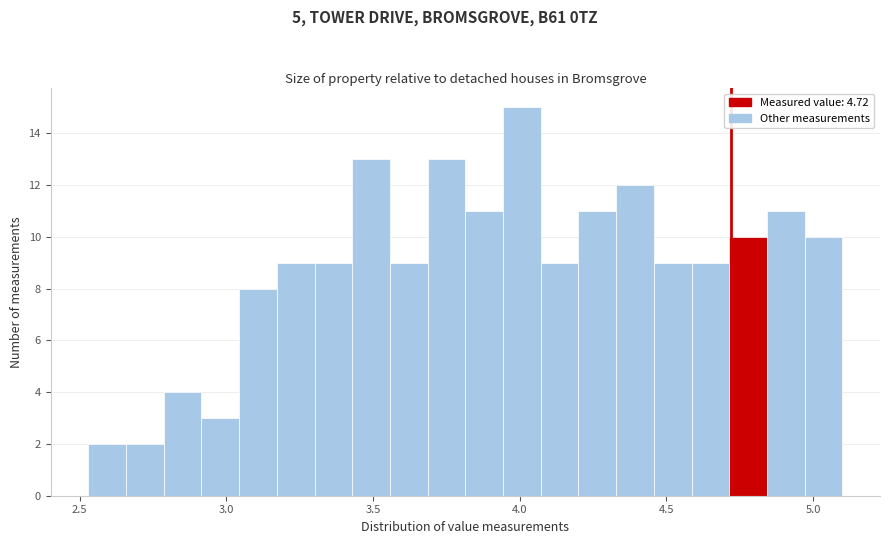

Read against the x-axis, roughly where is the centre of the tallest bar?

4.00